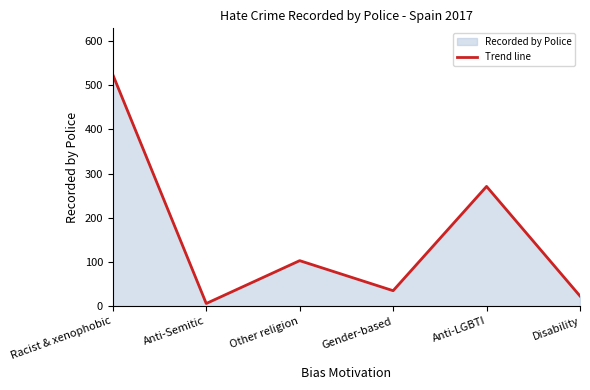

Is it true that the value at Anti-LGBTI is 271?

True